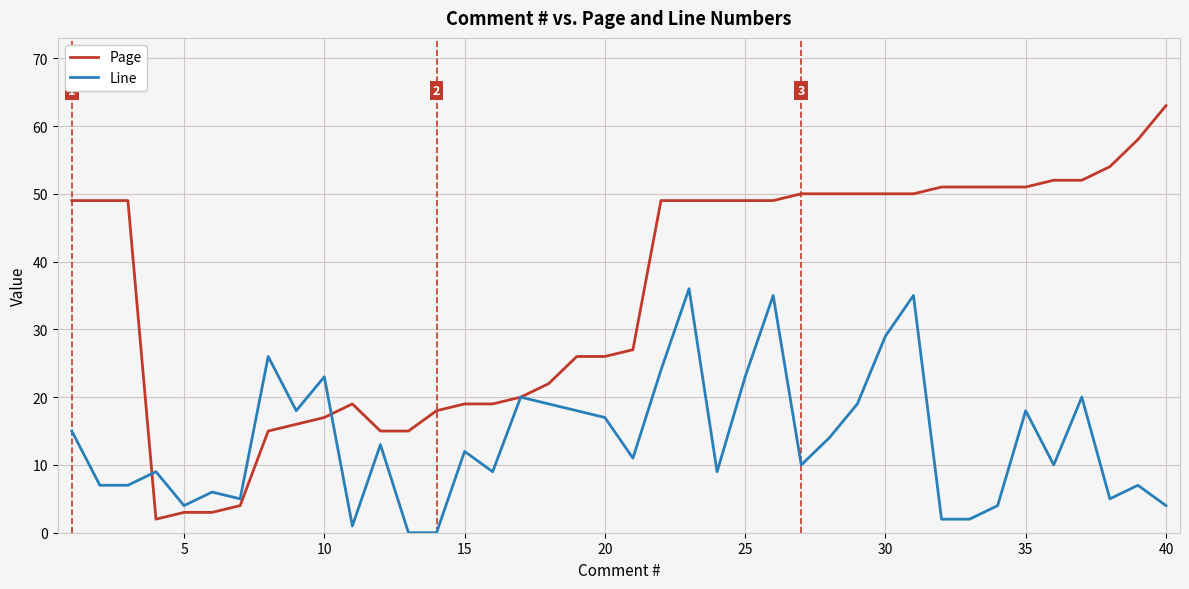

Which series has the widest spread of values?

Page